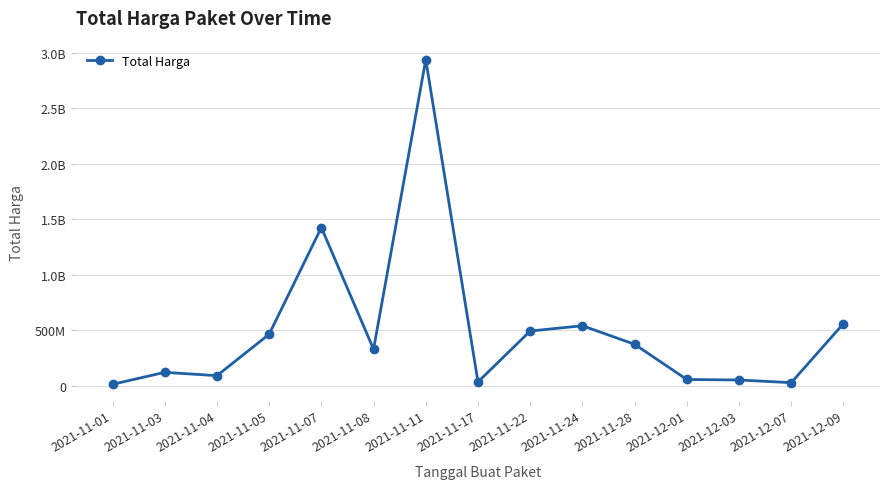

What is the average value?

501233139